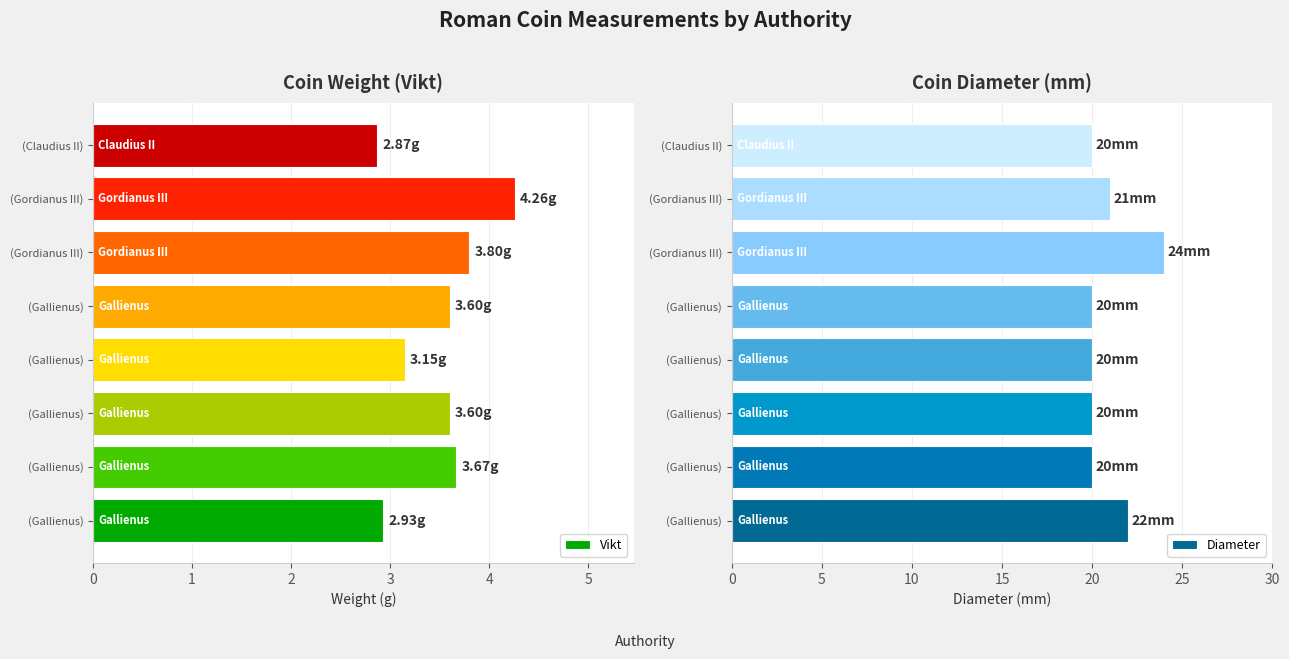

Read the Vikt value at (Gallienus).

3.6